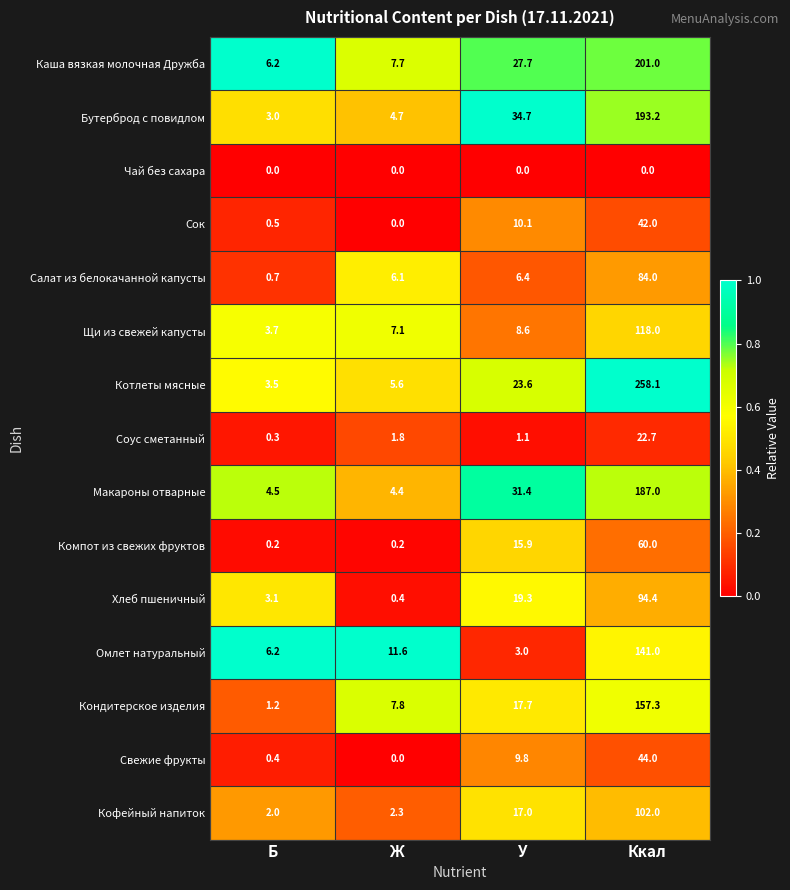

How many data points does each series have?

4